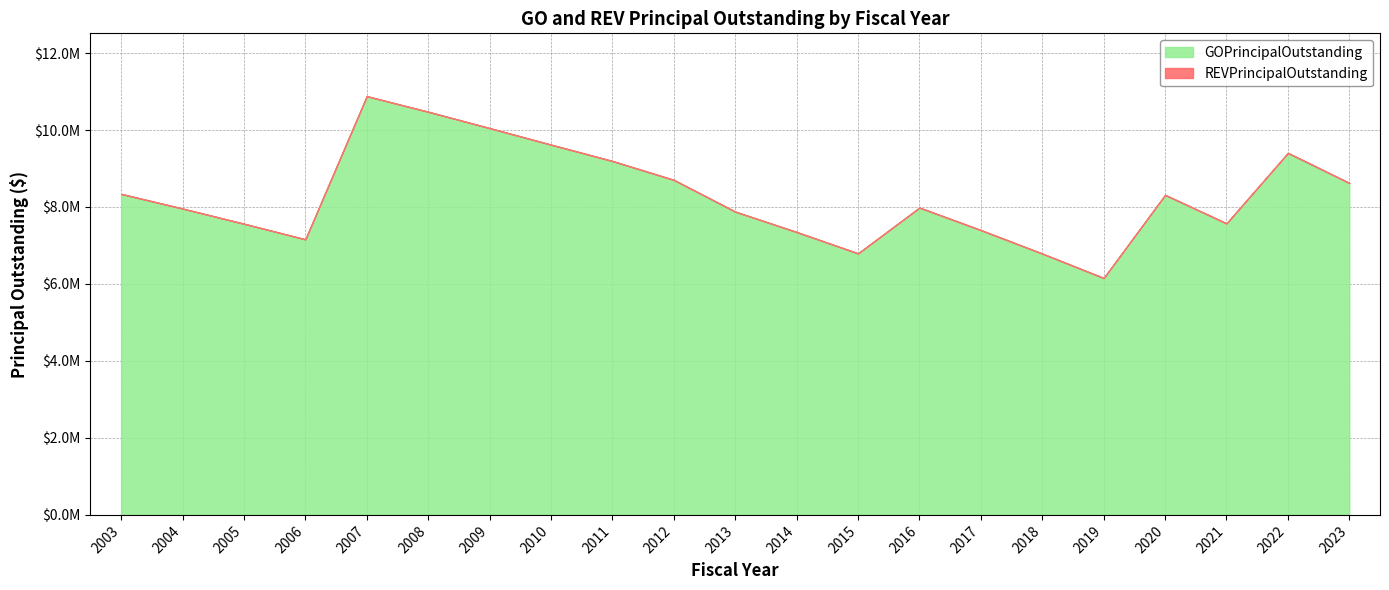

At which label does REVPrincipalOutstanding reach its minimum?

2003